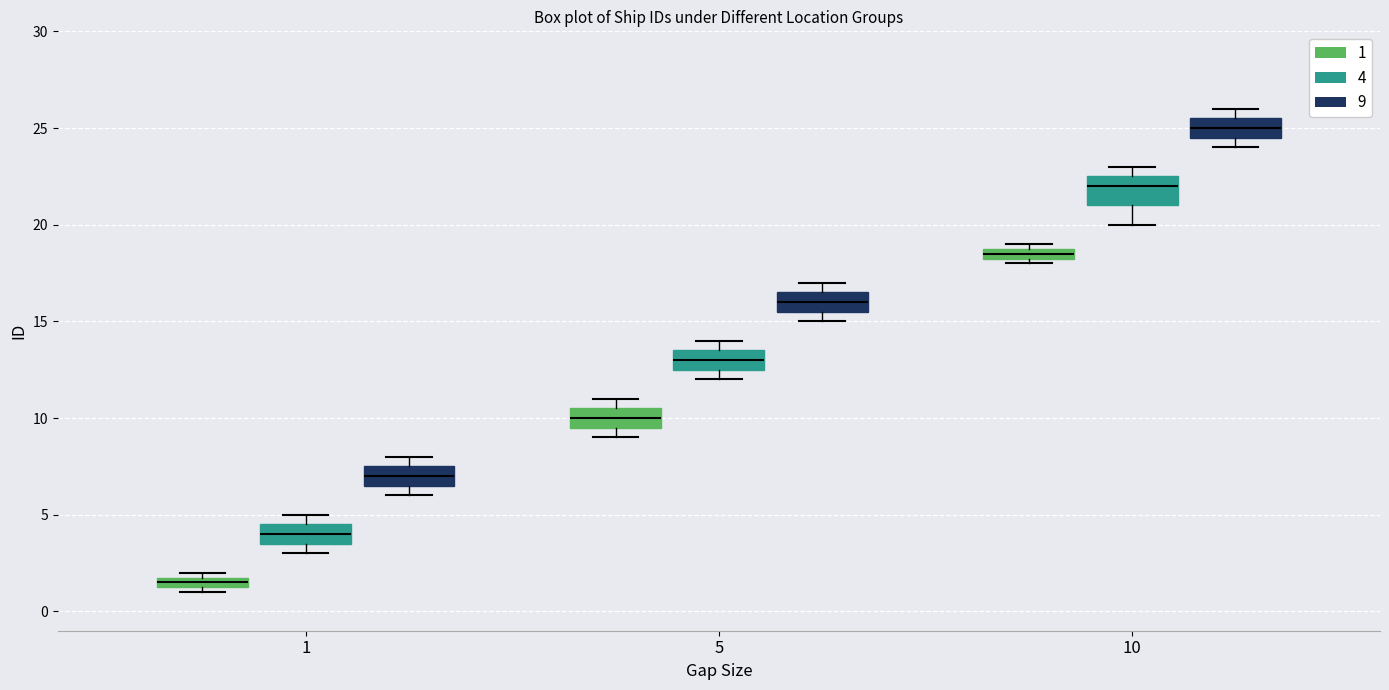

Where is the upper edge of the box for 5 (9) on the y-axis? The values are not printed on the chart, so give them approximately, as read against the axis.

16.5